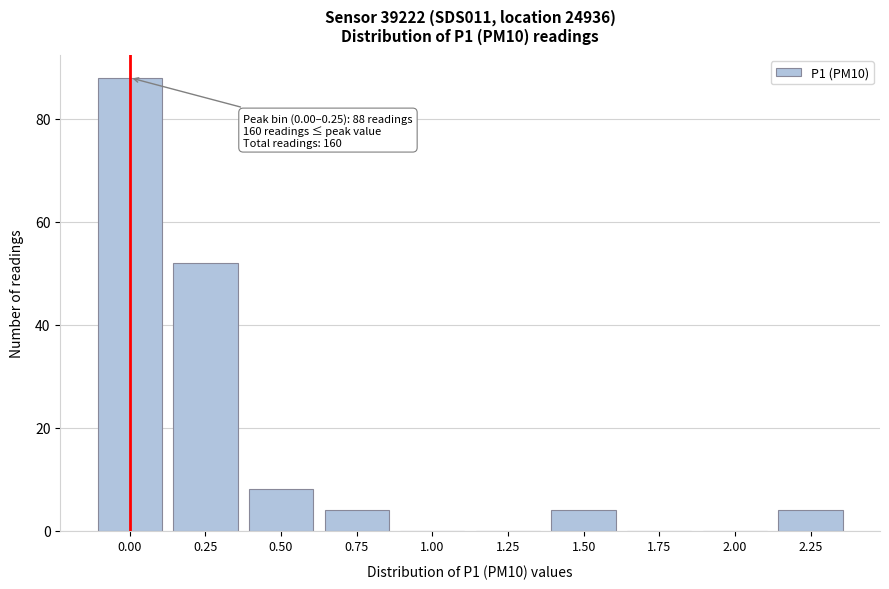

Reading left to right, extract all data points from this chart.

0.00=88	0.25=52	0.50=8	0.75=4	1.00=0	1.25=0	1.50=4	1.75=0	2.00=0	2.25=4